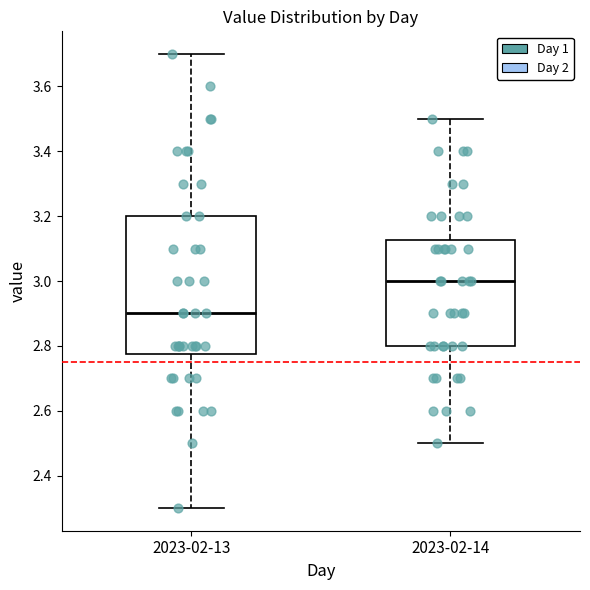

Which box has the highest median line?

2023-02-14